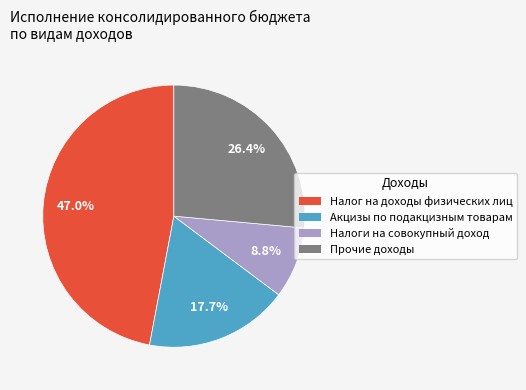

The Акцизы по подакцизным товарам slice represents 8% of the pie. True or false?

False